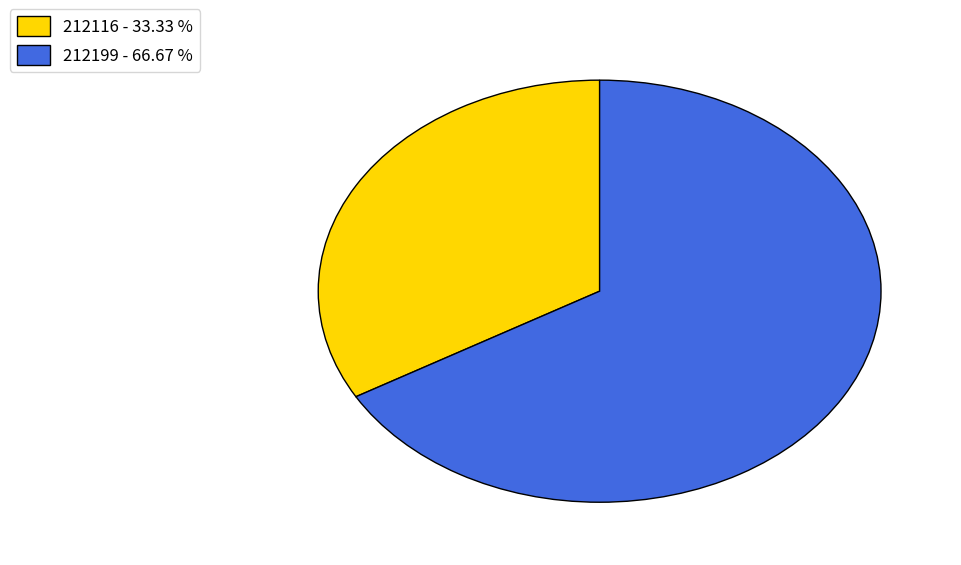

True or false: 212199 accounts for 67% of the total.

True